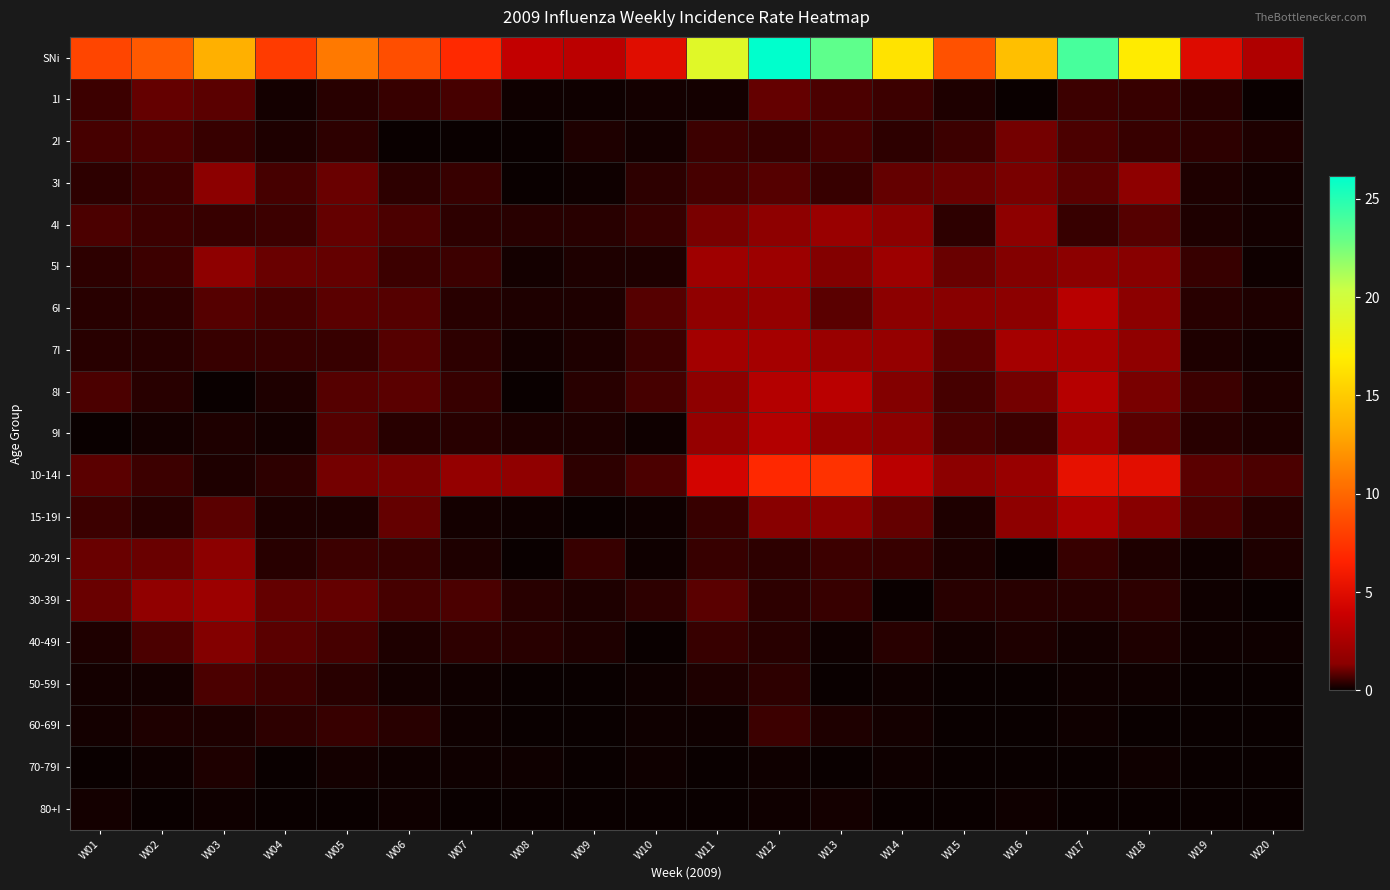

At how many categories does at least one series exceed 8?

13